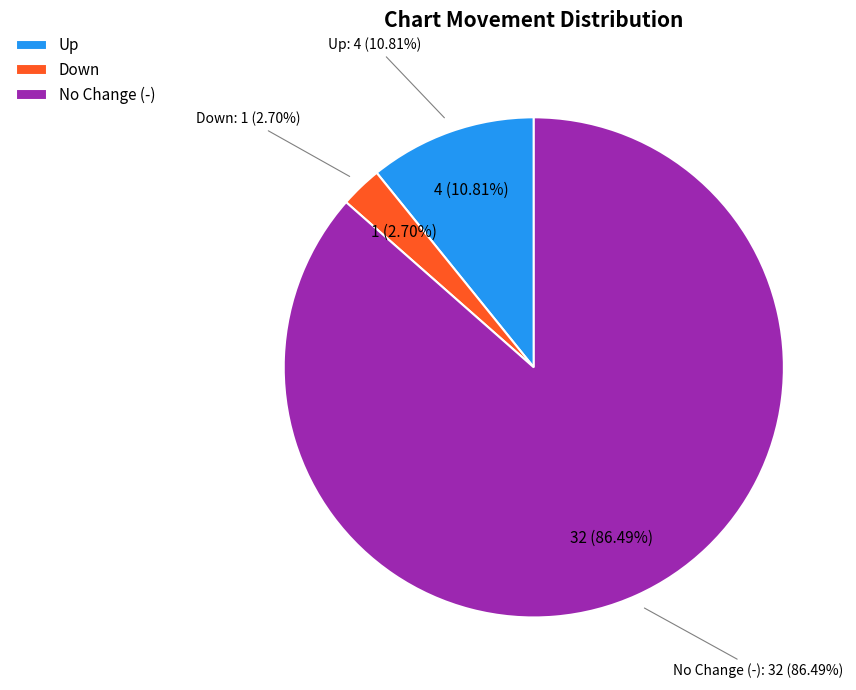

How many slices are in this pie chart?

3